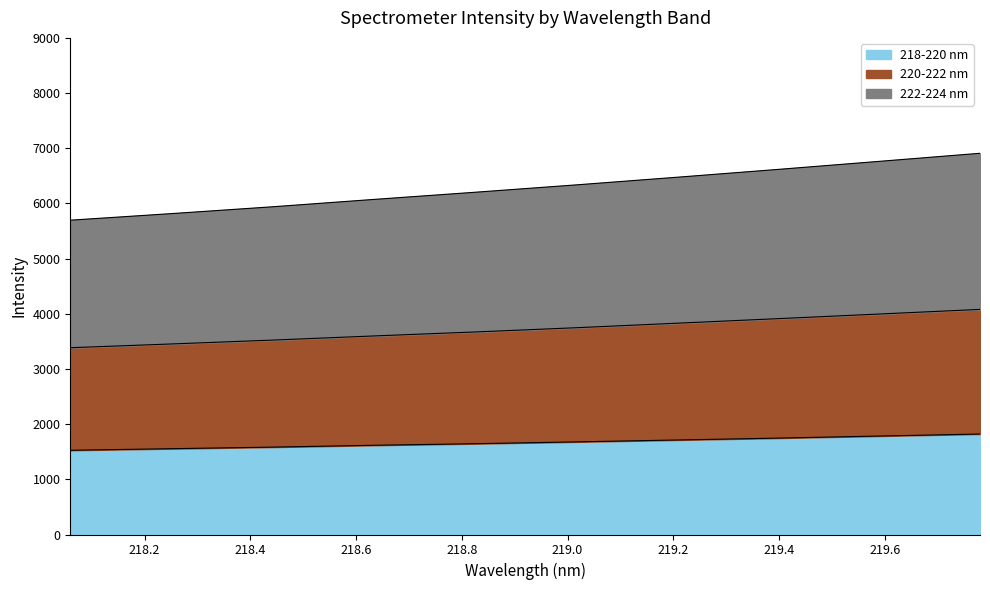

True or false: 220-222 nm and 218-220 nm intersect in this chart.

False